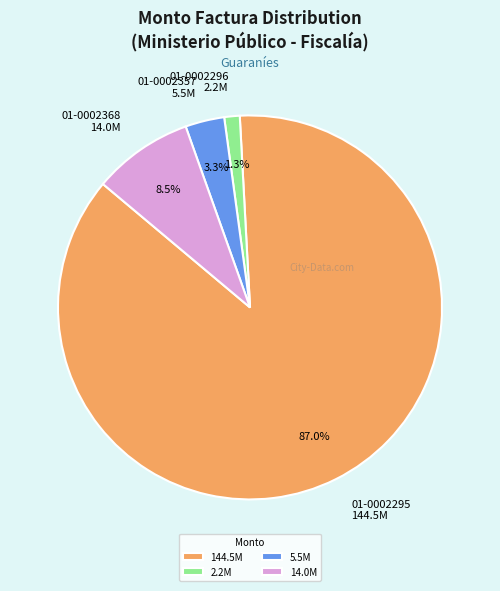

Which has a higher value, 01-0002368 or 01-0002357?

01-0002368